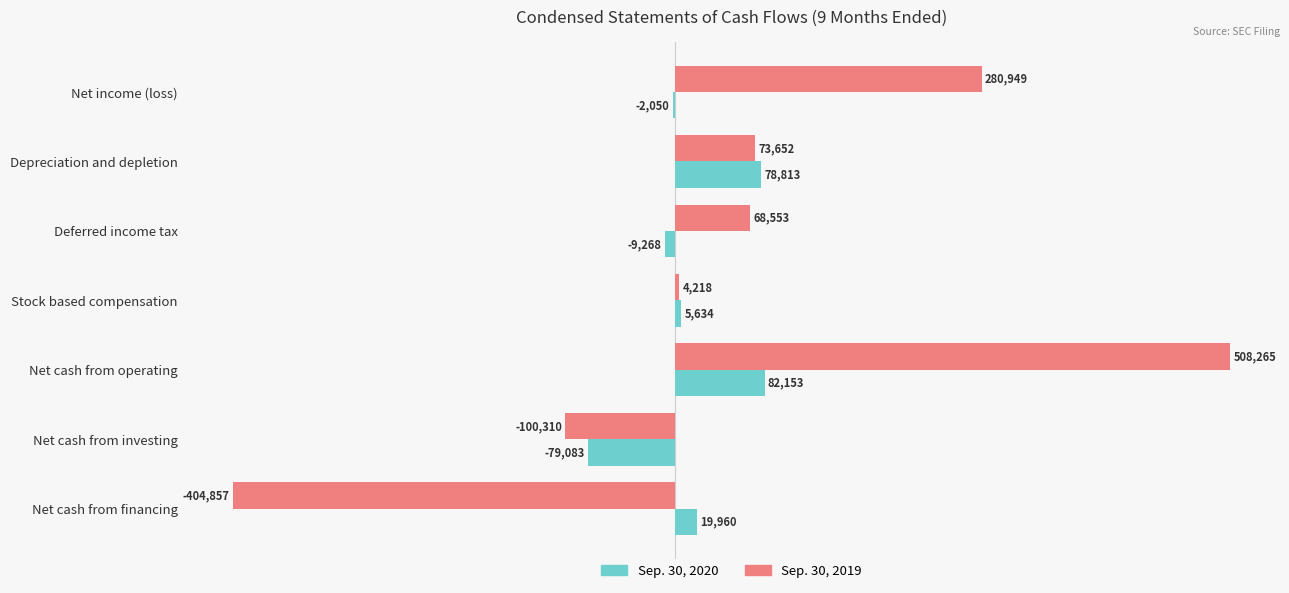

What is the sum of the Sep. 30, 2020 values at Depreciation and depletion and Net cash from financing?

98773